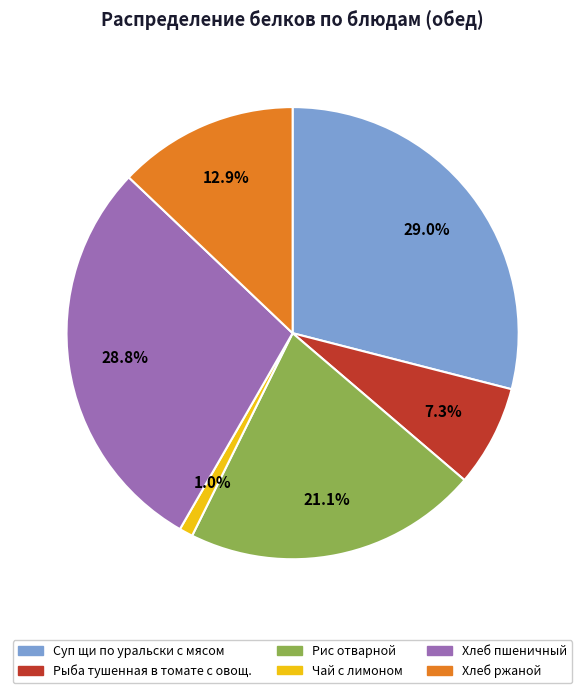

How many segments does this pie chart have?

6